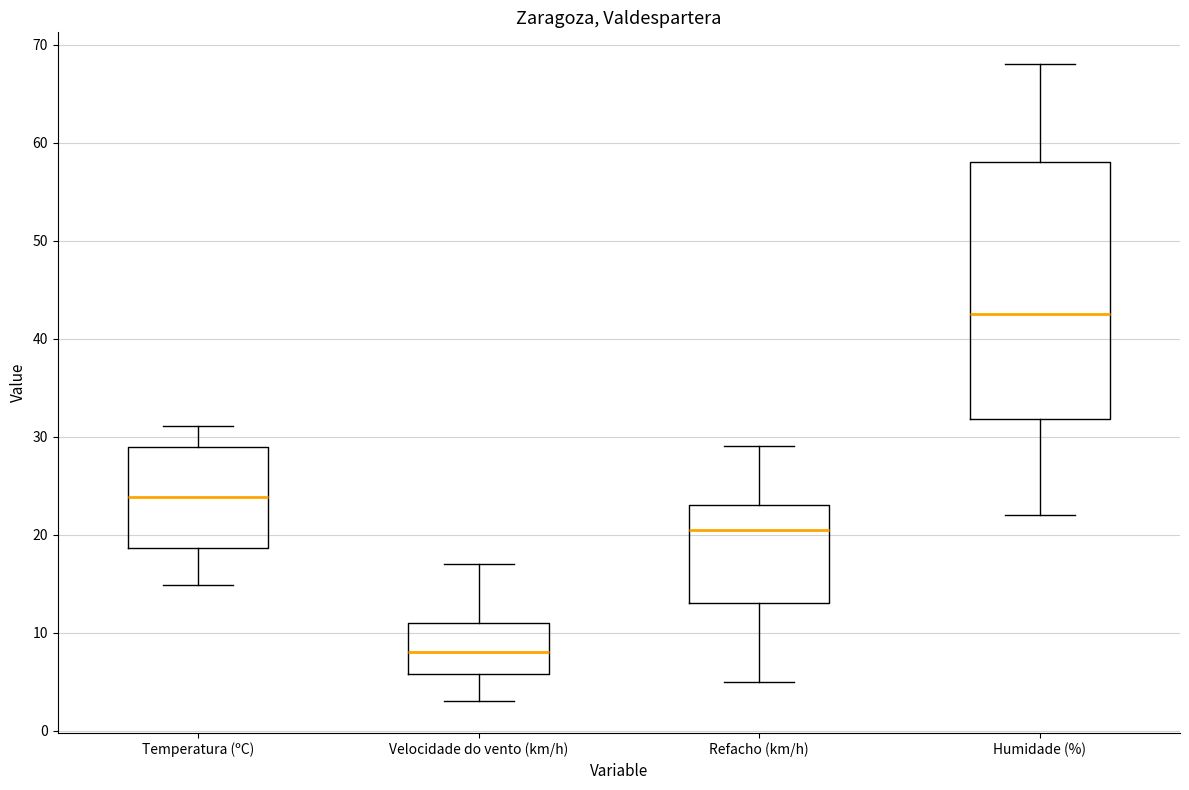

Reading left to right, transcribe this box plot: for each box, give where its median line is, the range the box spans, and where its two whiskers end, as read against the y-axis. The values are not printed on the chart, so give them approximately, as read against the axis.

Temperatura (ºC): median 24, box 19 to 29, whiskers 15 to 31
Velocidade do vento (km/h): median 8, box 6 to 11, whiskers 3 to 17
Refacho (km/h): median 21, box 13 to 23, whiskers 5 to 29
Humidade (%): median 43, box 32 to 58, whiskers 22 to 68